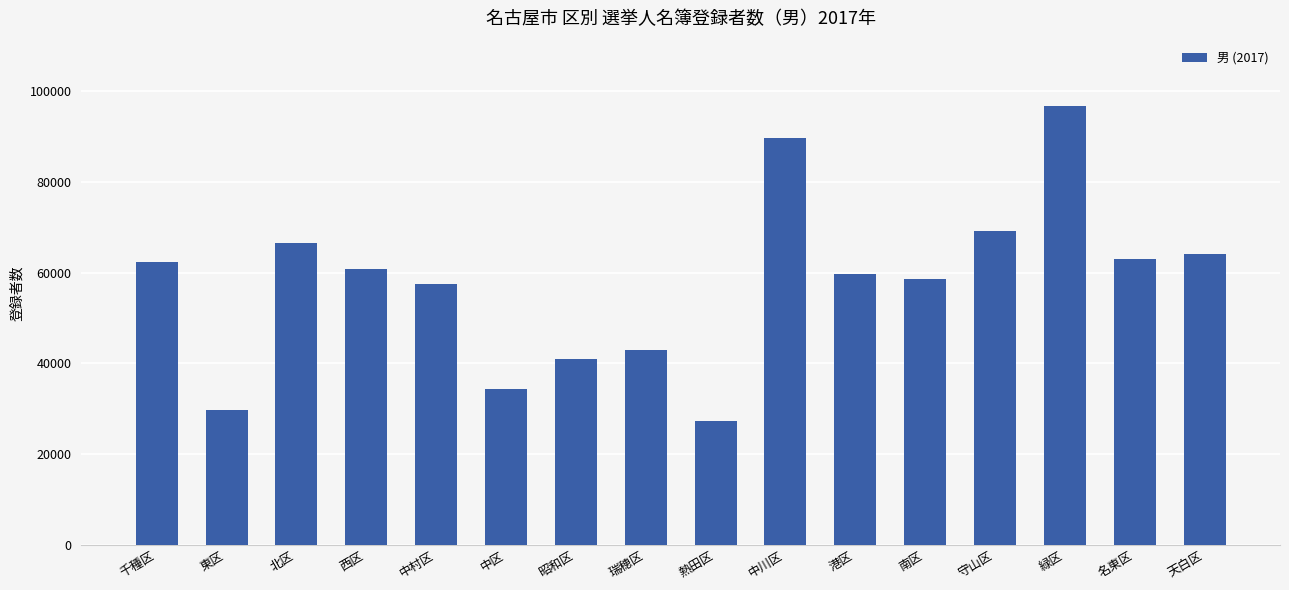

True or false: the data shows 89535 at 中川区.

True